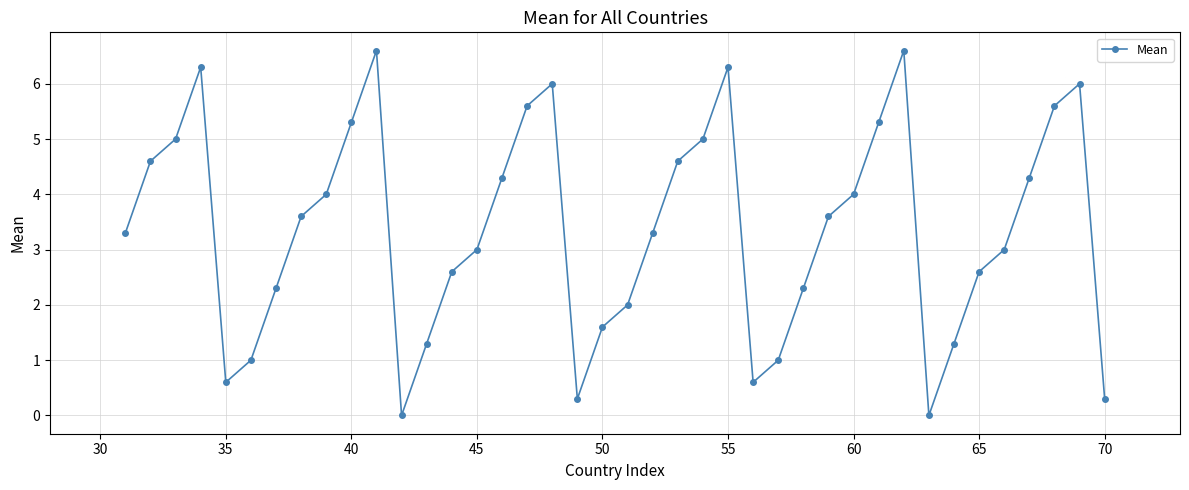

What is the greatest value displayed?

6.6